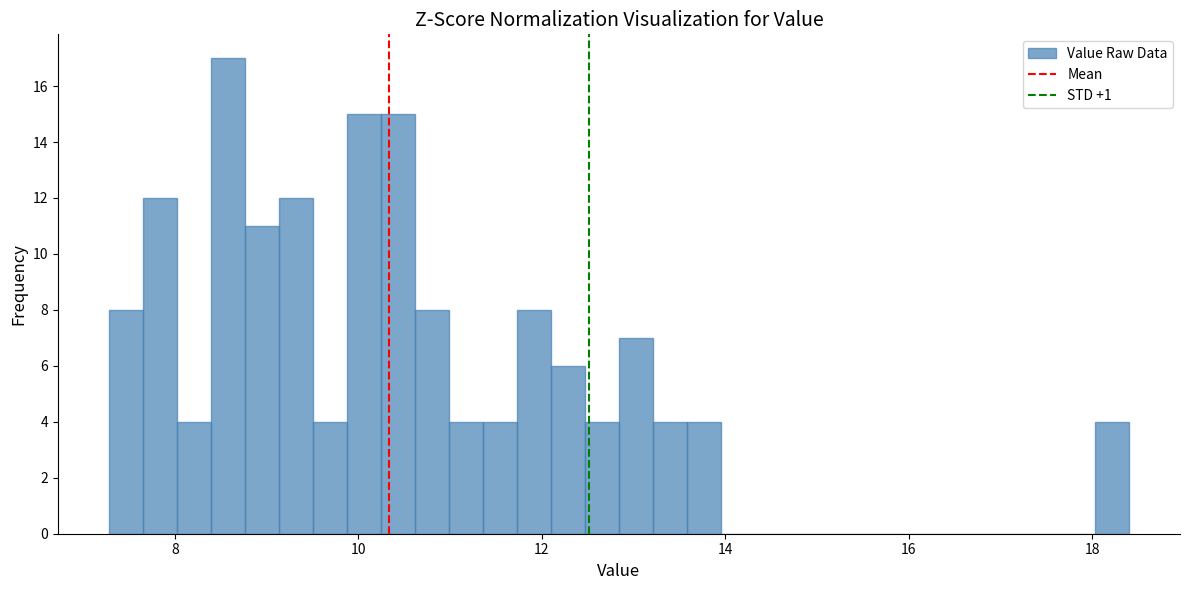

Around what value on the x-axis is the tallest bar? Give the approximate position of its centre, as read against the axis.

8.6